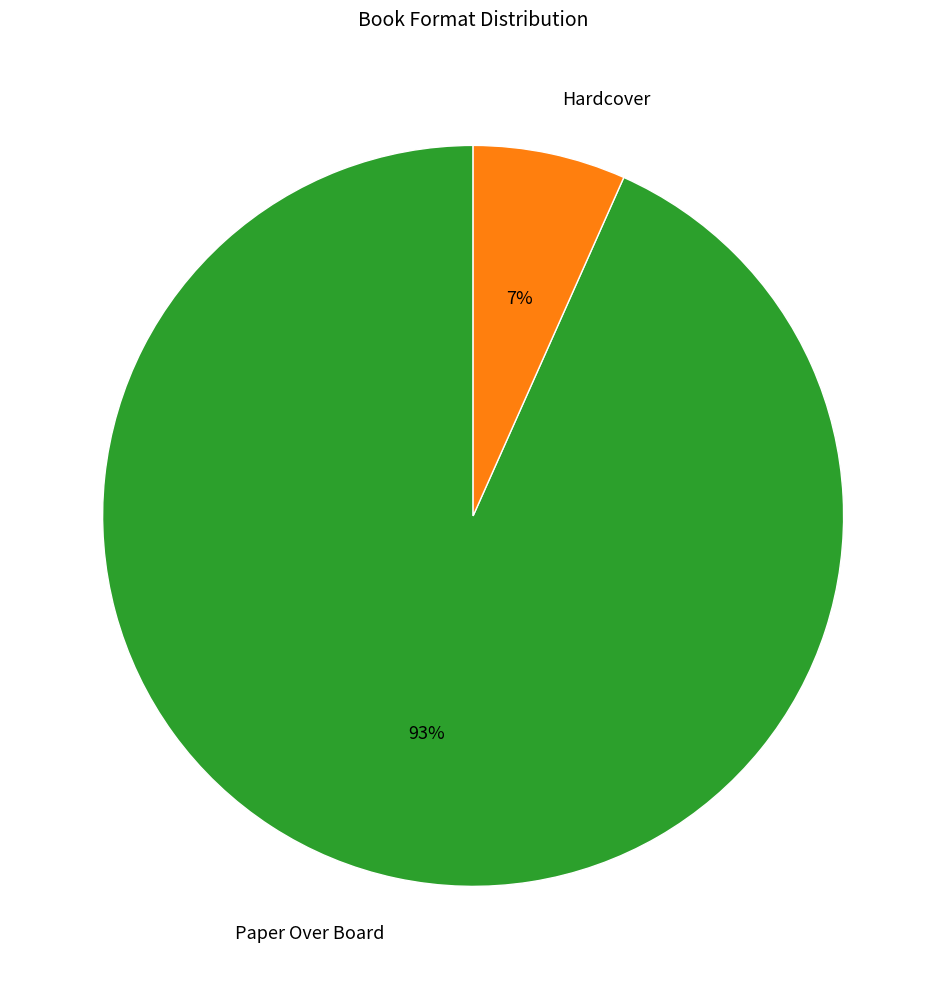

To the nearest percent, what portion does Hardcover represent?

7%